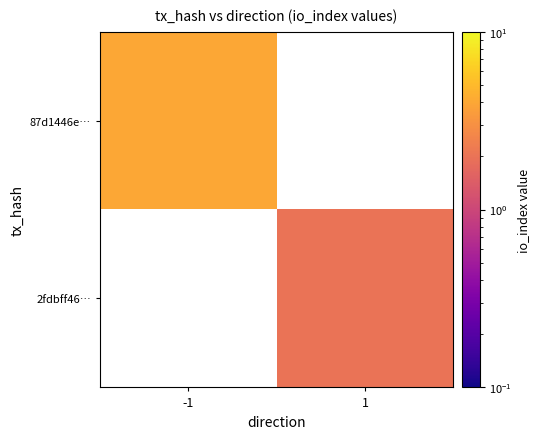

True or false: 2fdbff46… has a value of 1.3 at 1.

False